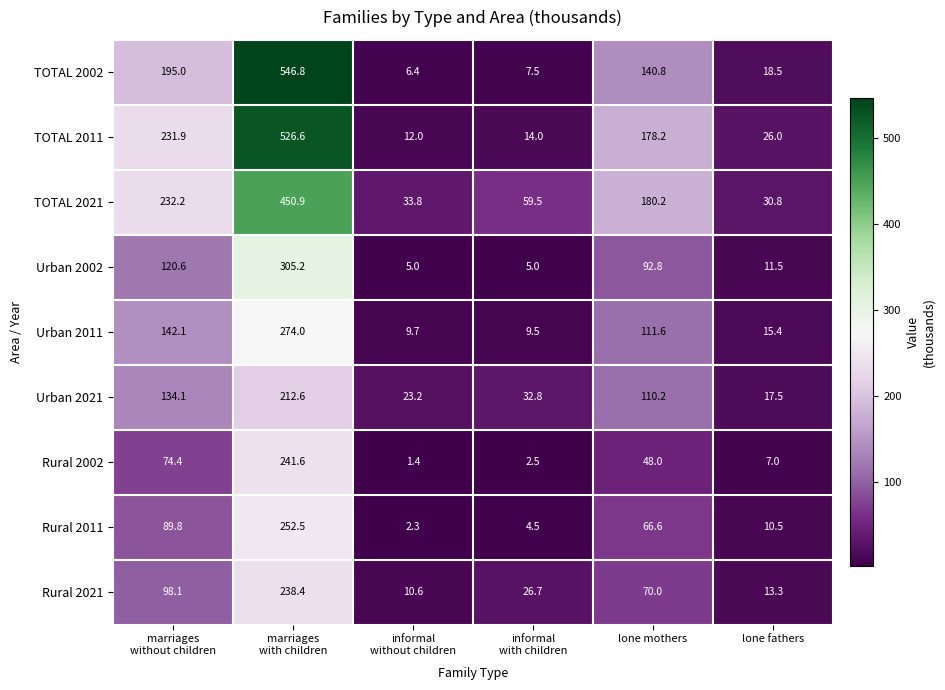

True or false: Rural 2021 has a value of 70.0 at lone mothers.

True